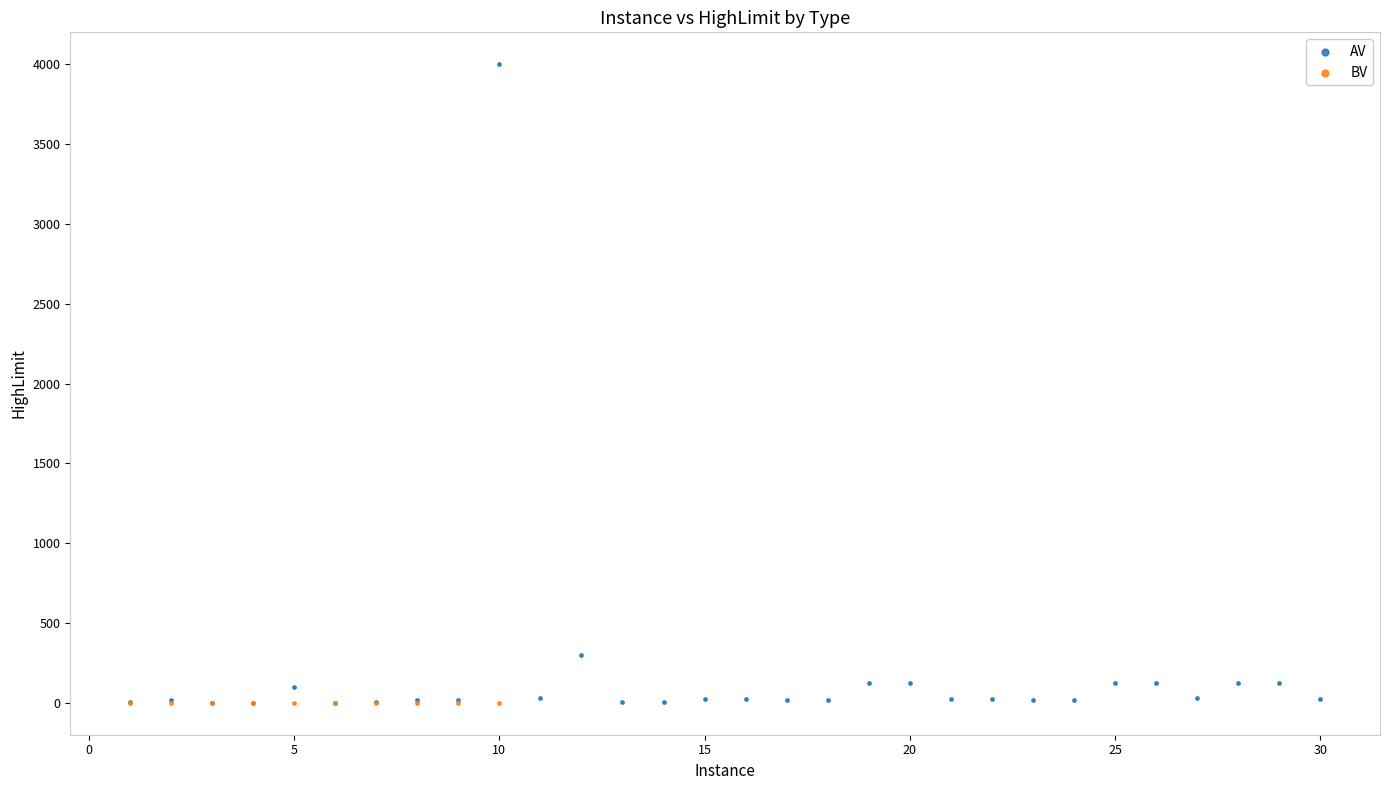

Which series reaches the maximum Y coordinate?

AV